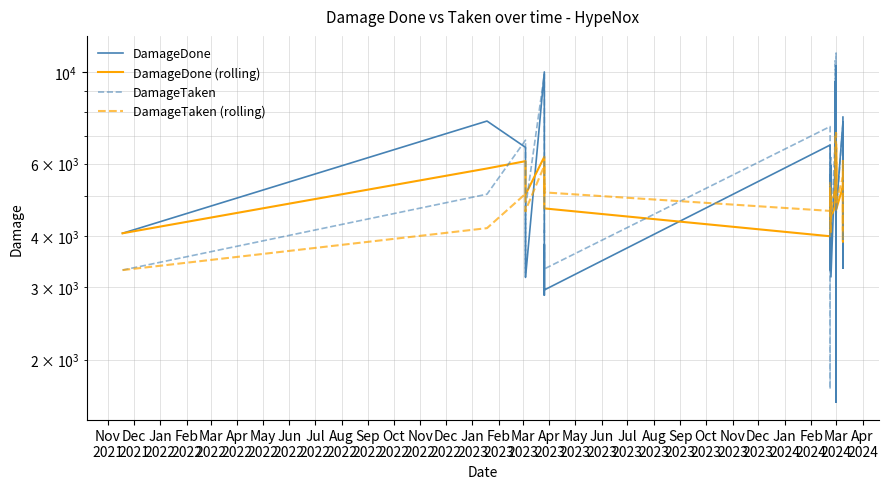

How many distinct data groups are displayed?

4